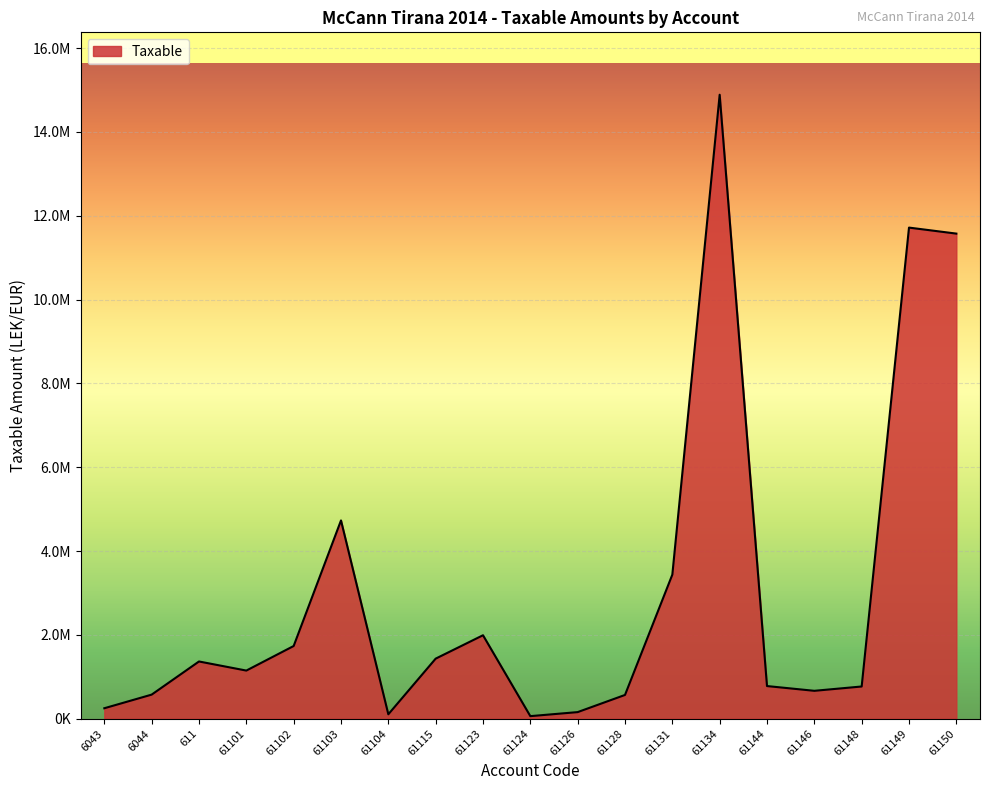

Is this an area chart (filled region under the line)?

Yes